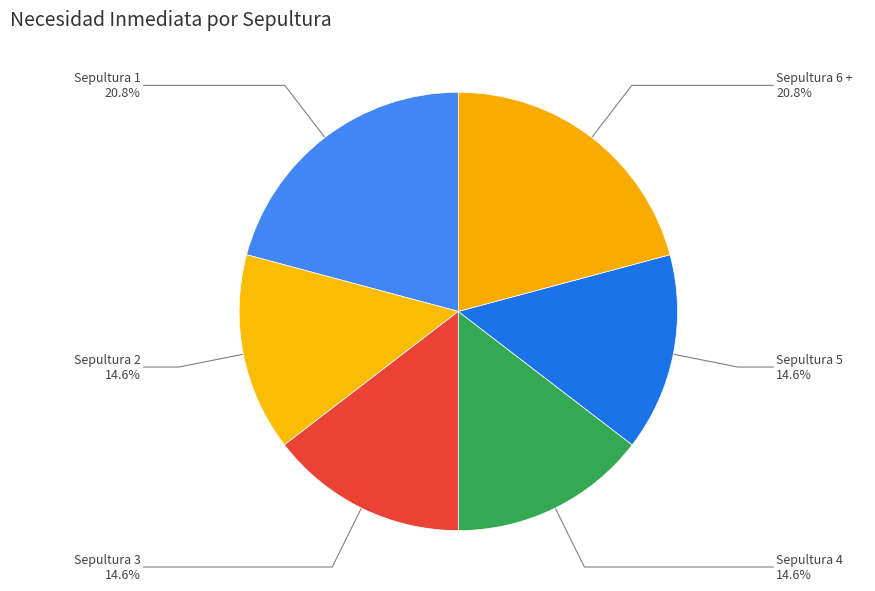

To the nearest percent, what is the average slice percentage?

17%